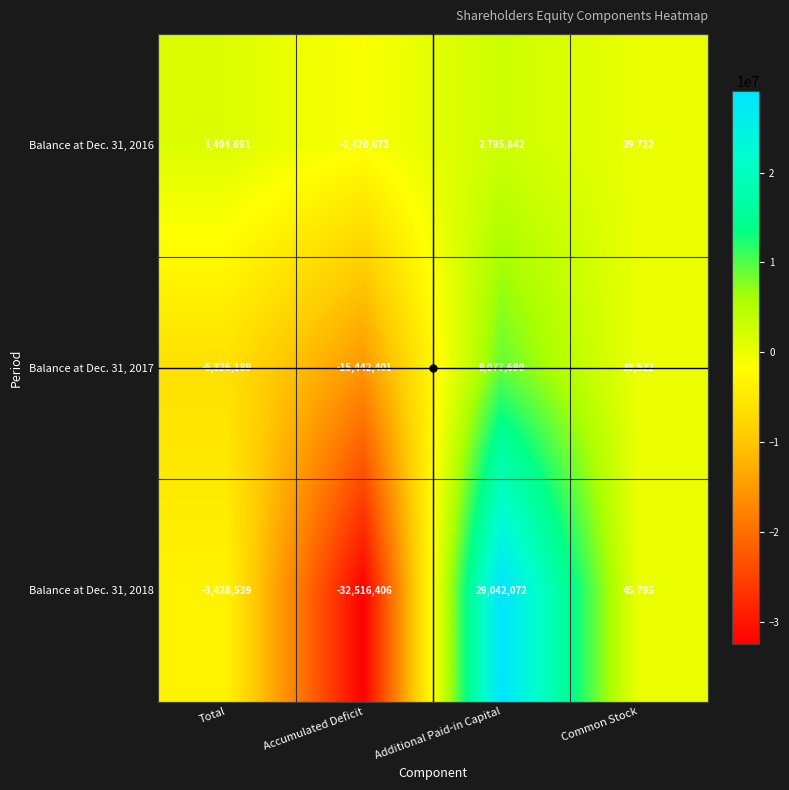

Which series has the widest spread of values?

Balance at Dec. 31, 2018